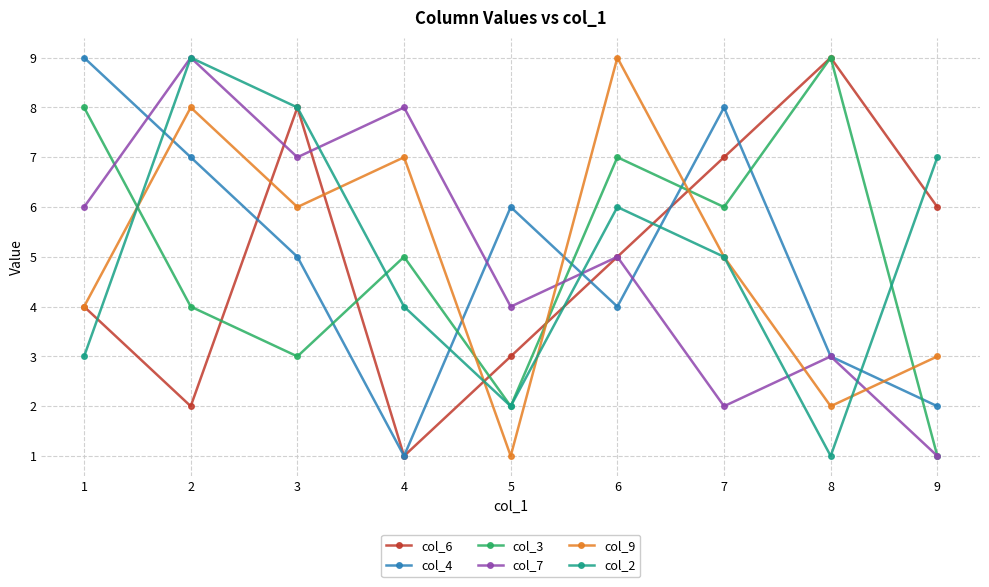

Reading right to left, what are all the values shown in this chart?

col_6: 6	9	7	5	3	1	8	2	4
col_4: 2	3	8	4	6	1	5	7	9
col_3: 1	9	6	7	2	5	3	4	8
col_7: 1	3	2	5	4	8	7	9	6
col_9: 3	2	5	9	1	7	6	8	4
col_2: 7	1	5	6	2	4	8	9	3